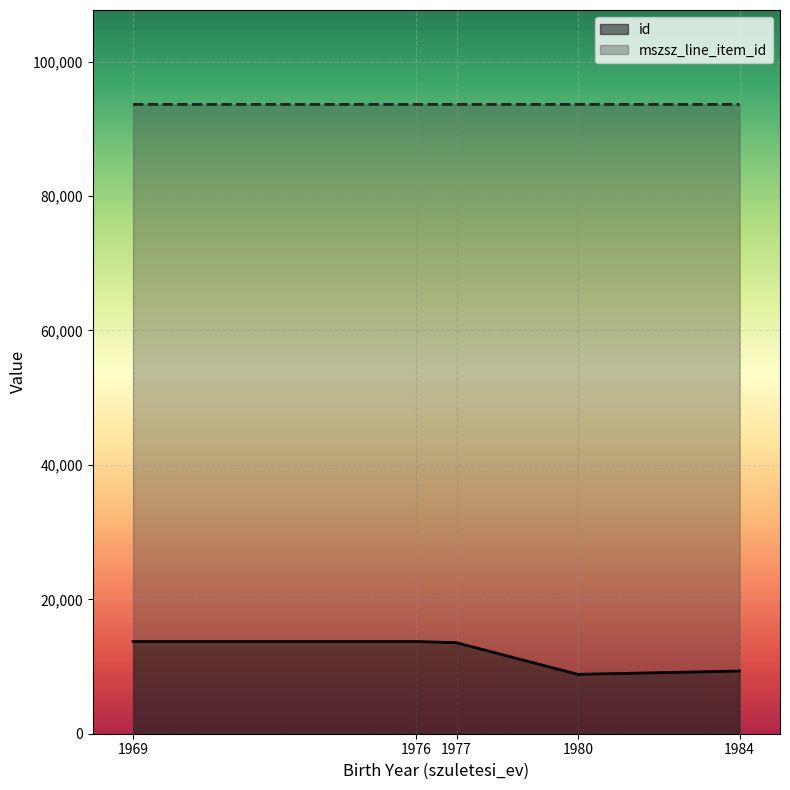

Between 1969 and 1976, which series saw the biggest shift?

id